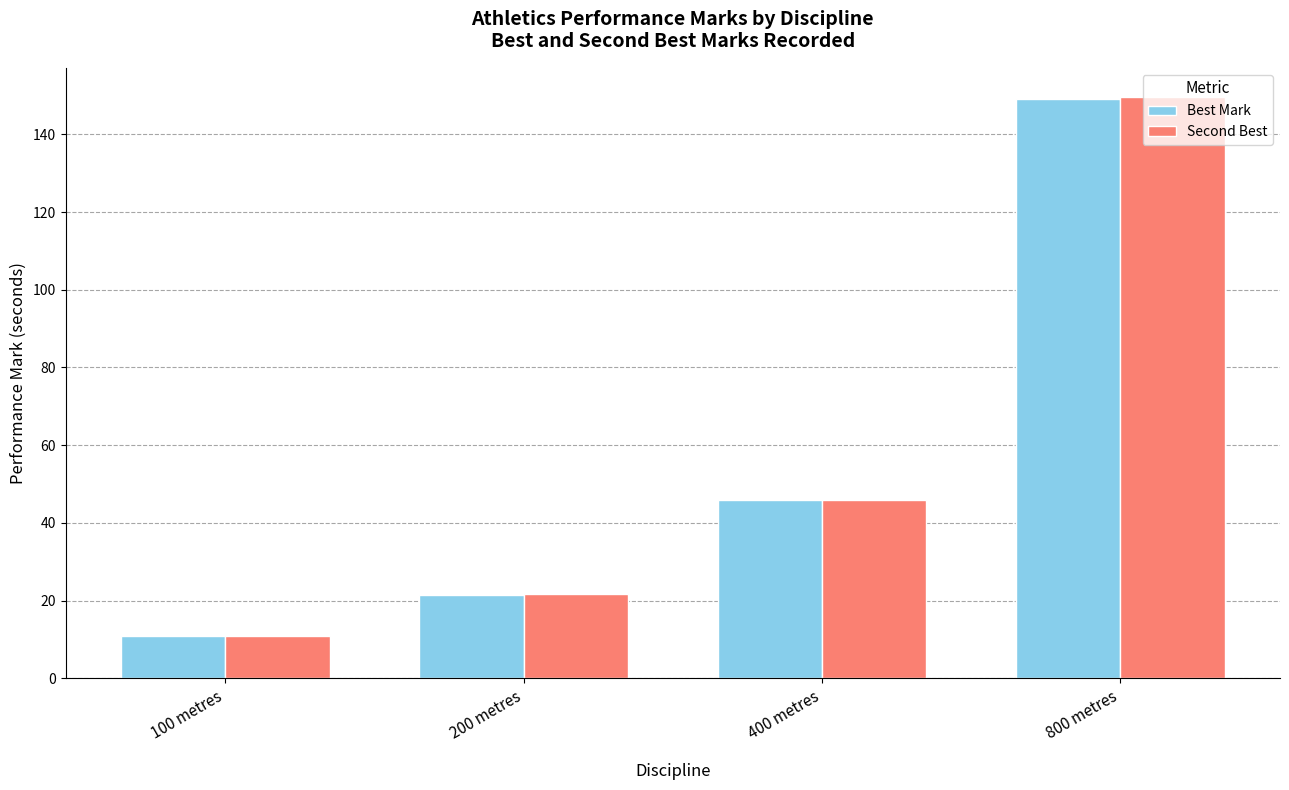

Which series has the widest spread of values?

Second Best